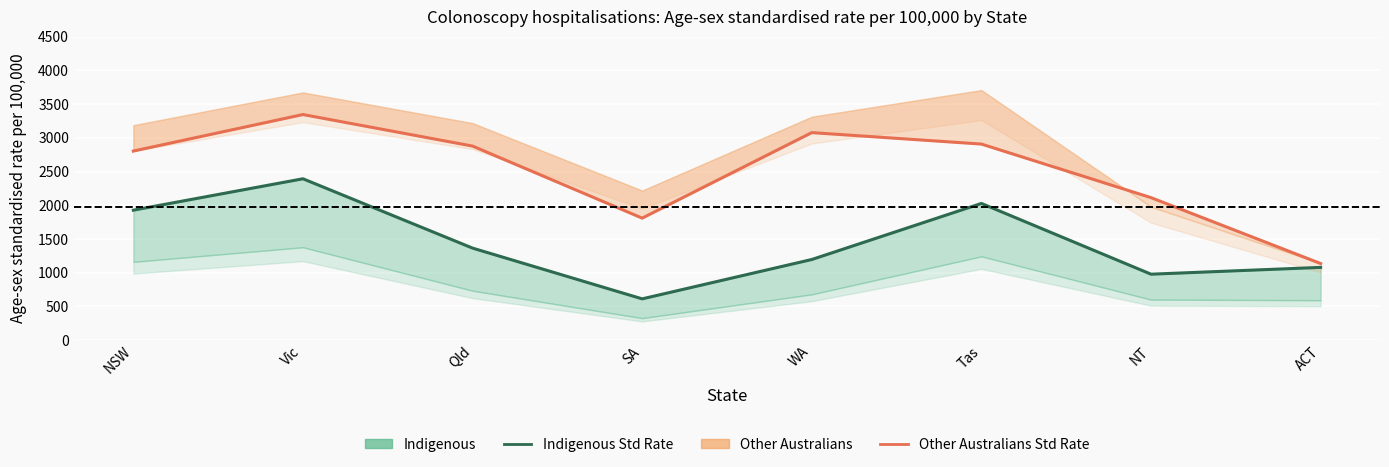

True or false: Other Australians Age-sex Std Rate has a value of 2908 at Tas.

True